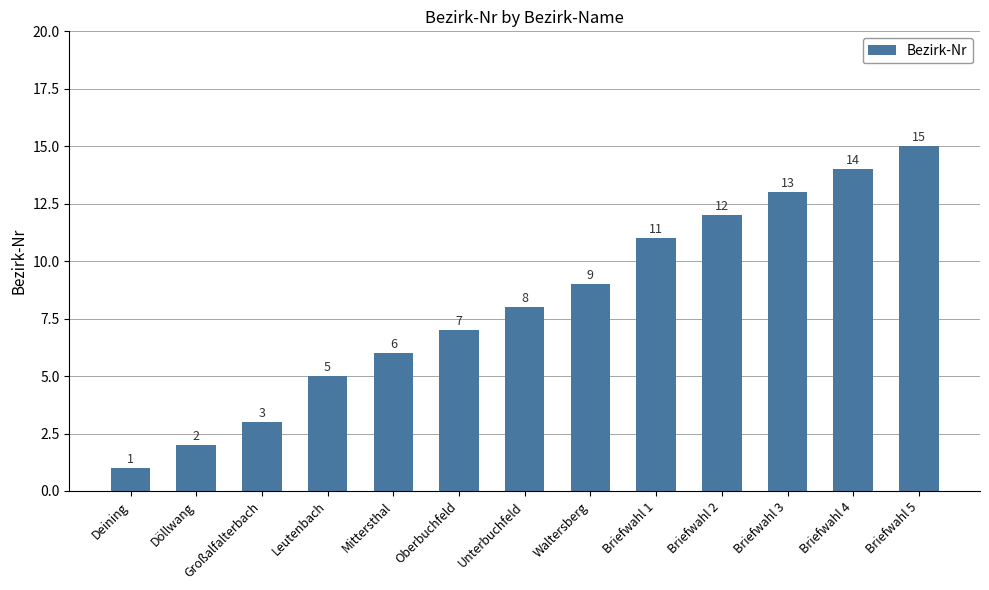

What is the approximate value at Oberbuchfeld?

7